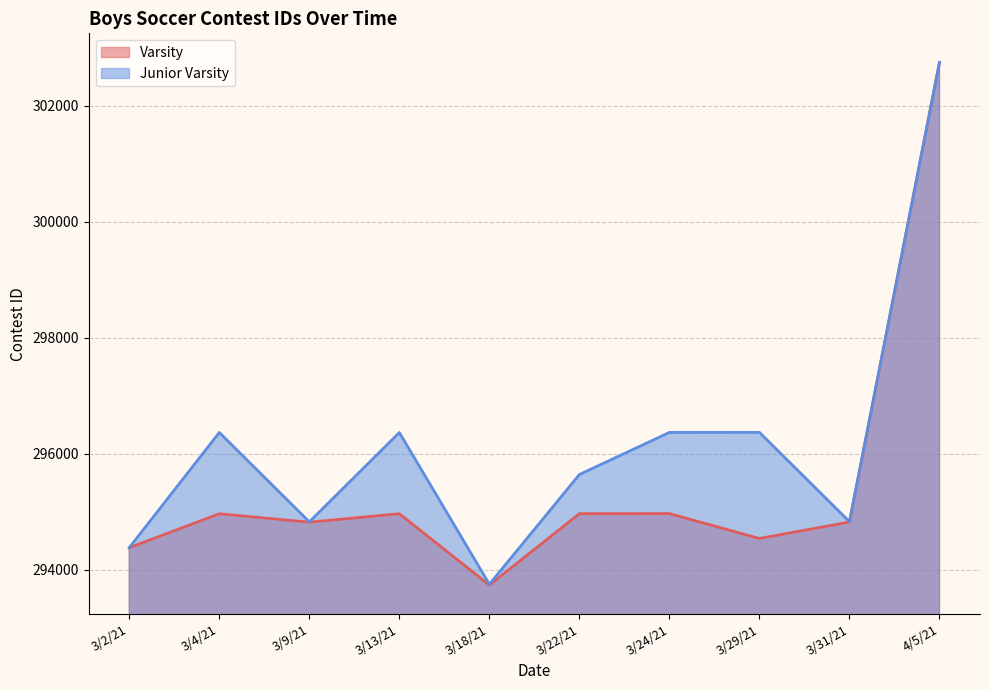

How many lines are shown in the chart?

2